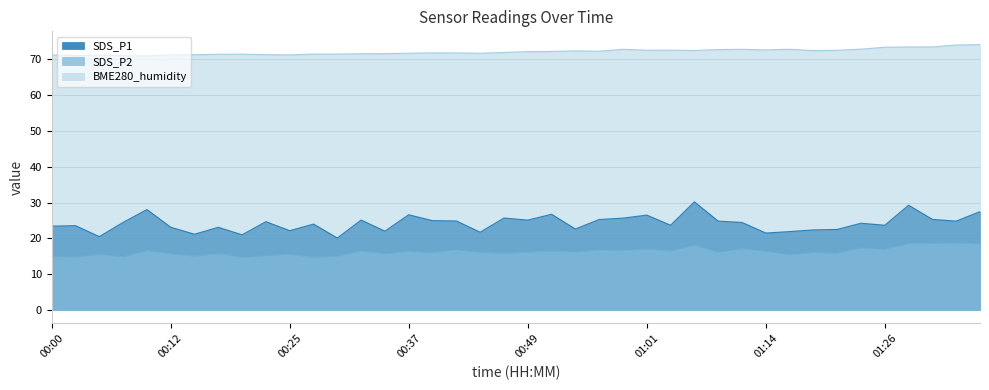

Reading left to right, list all the values displayed in this chart.

SDS_P1: 23.4	23.6	20.5	24.4	28.1	23.1	21.2	23.1	21.0	24.7	22.1	24.0	20.1	25.1	22.0	26.6	24.9	24.9	21.7	25.7	25.1	26.7	22.6	25.3	25.6	26.5	23.7	30.2	24.8	24.4	21.5	21.9	22.4	22.5	24.2	23.7	29.2	25.3	24.8	27.5
SDS_P2: 14.9	14.8	15.5	14.9	16.6	15.7	15.1	15.8	14.7	15.2	15.6	14.7	15.1	16.5	15.7	16.4	16.0	16.8	16.1	15.8	16.2	16.4	16.2	16.8	16.7	17.0	16.5	18.1	16.1	17.1	16.4	15.4	16.1	15.9	17.4	16.9	18.6	18.6	18.8	18.4
BME280_humidity: 71.2	71.0	71.1	70.9	70.9	71.2	71.2	71.4	71.4	71.2	71.2	71.4	71.4	71.5	71.5	71.6	71.8	71.7	71.6	71.9	72.1	72.2	72.3	72.2	72.8	72.5	72.5	72.4	72.7	72.8	72.6	72.8	72.4	72.5	72.8	73.3	73.4	73.4	73.9	74.0